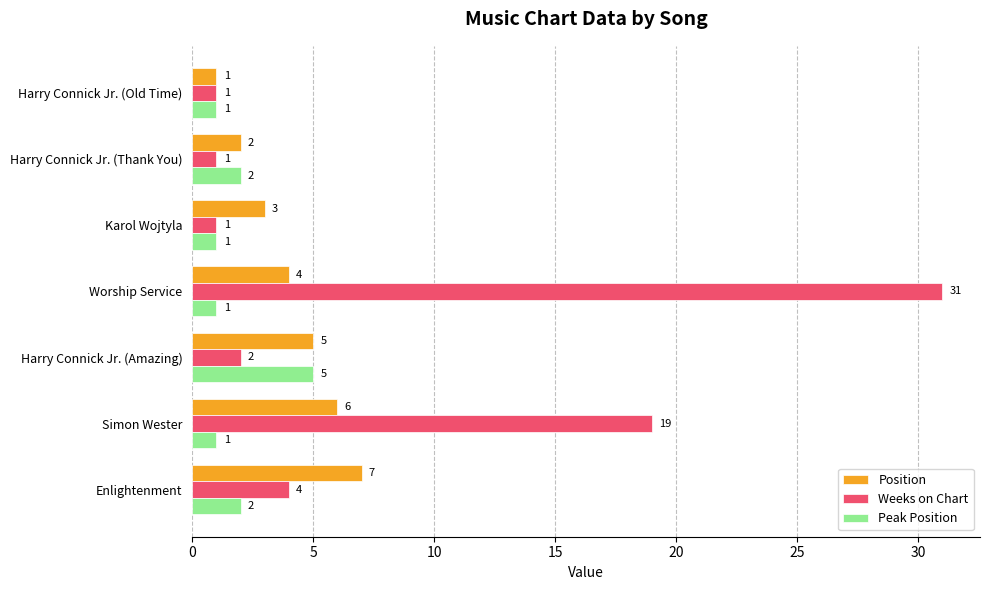

How many Peak Position values are between 1 and 2?

6